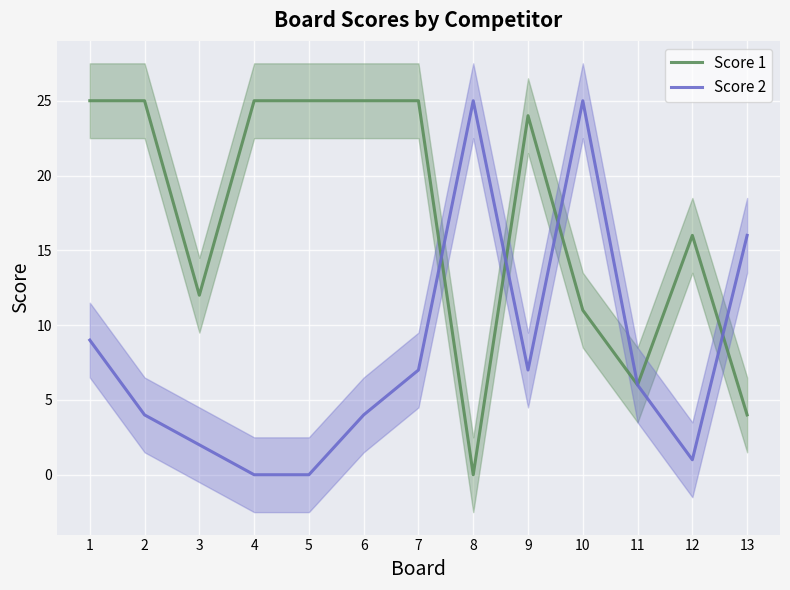

How many times do Score 2 and Score 1 cross each other?

4